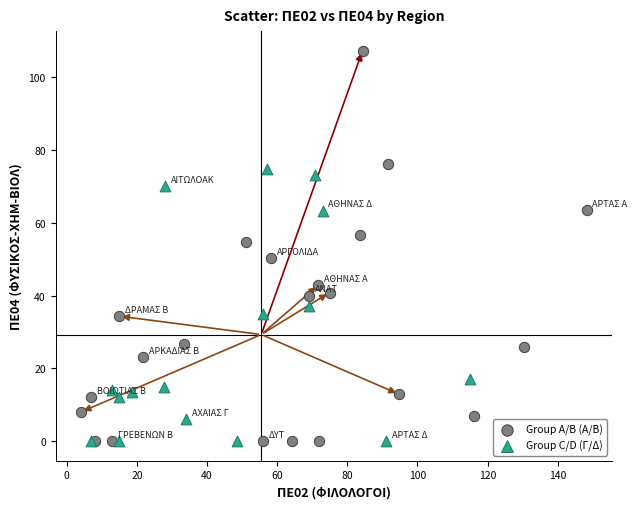

Which series has the widest spread of Y values?

Group A/B (Α/Β)